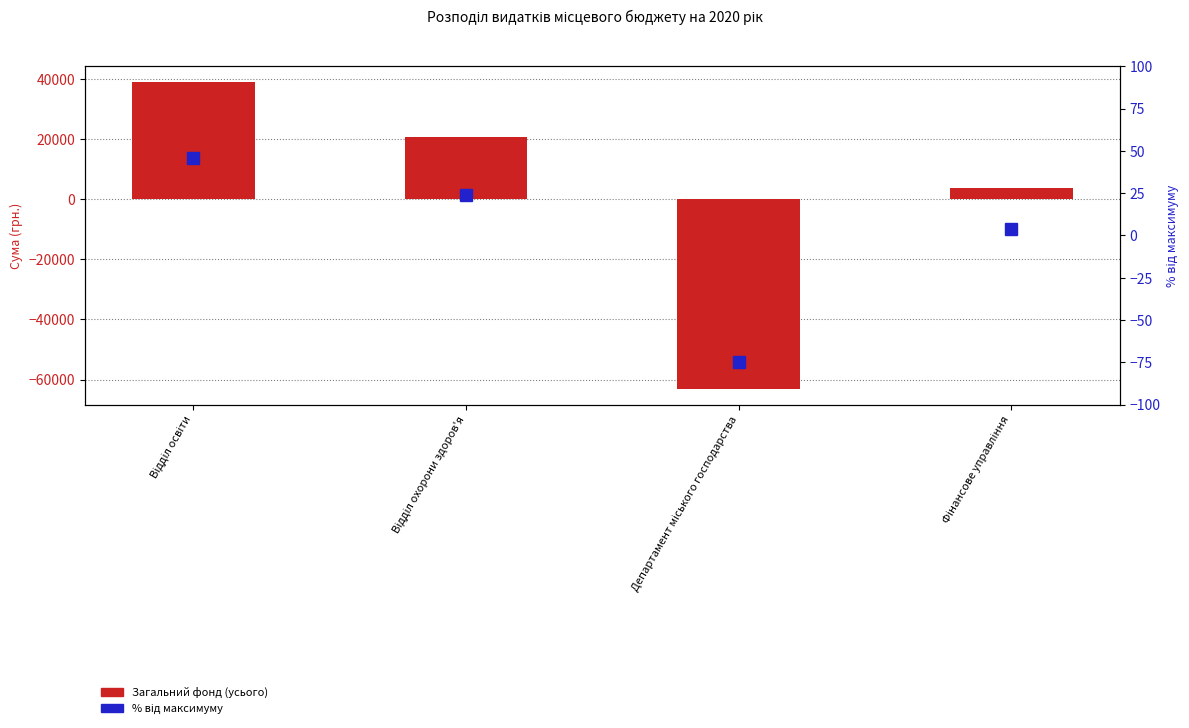

How many distinct data groups are displayed?

2